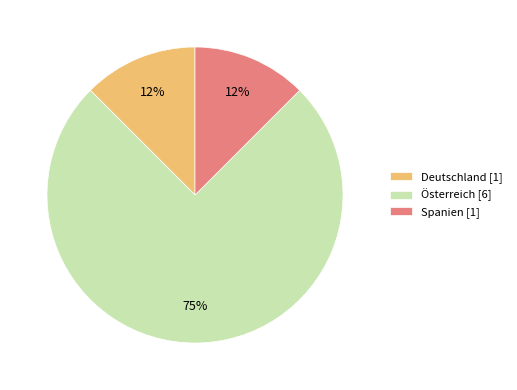

To the nearest percent, what is the average slice percentage?

33%